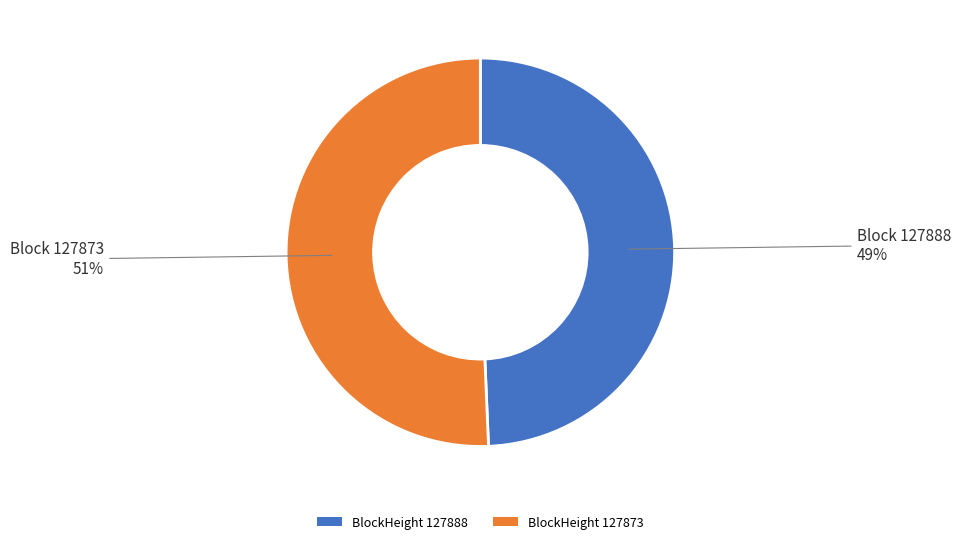

What is the majority slice?

BlockHeight 127873